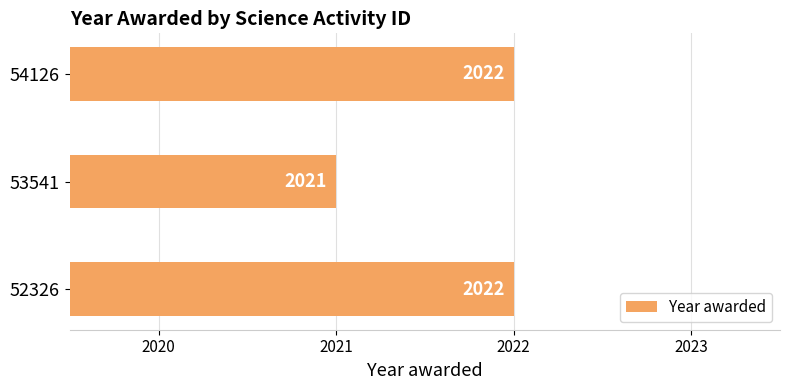

Count the values in the range 2021 to 2022.

3